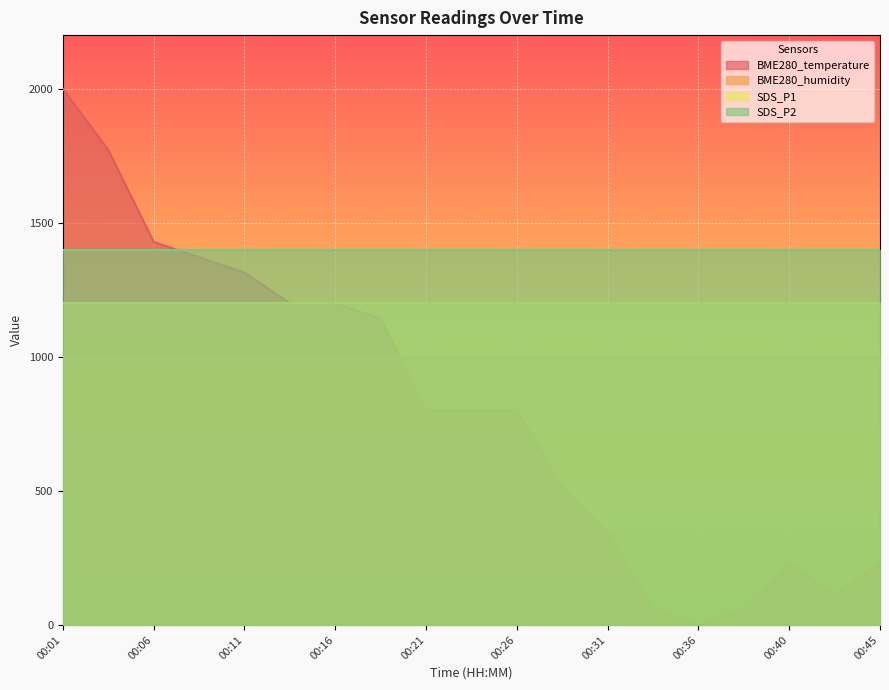

What is the lowest value of the BME280_temperature series?

0.0